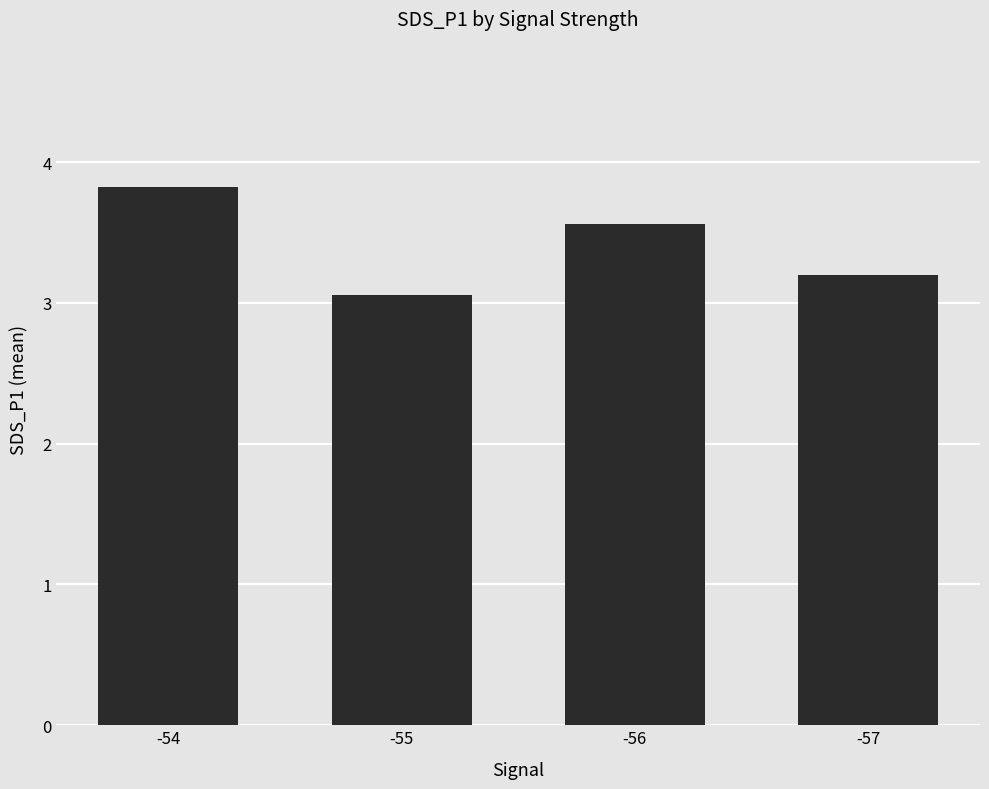

What is the sum of all values?

13.6